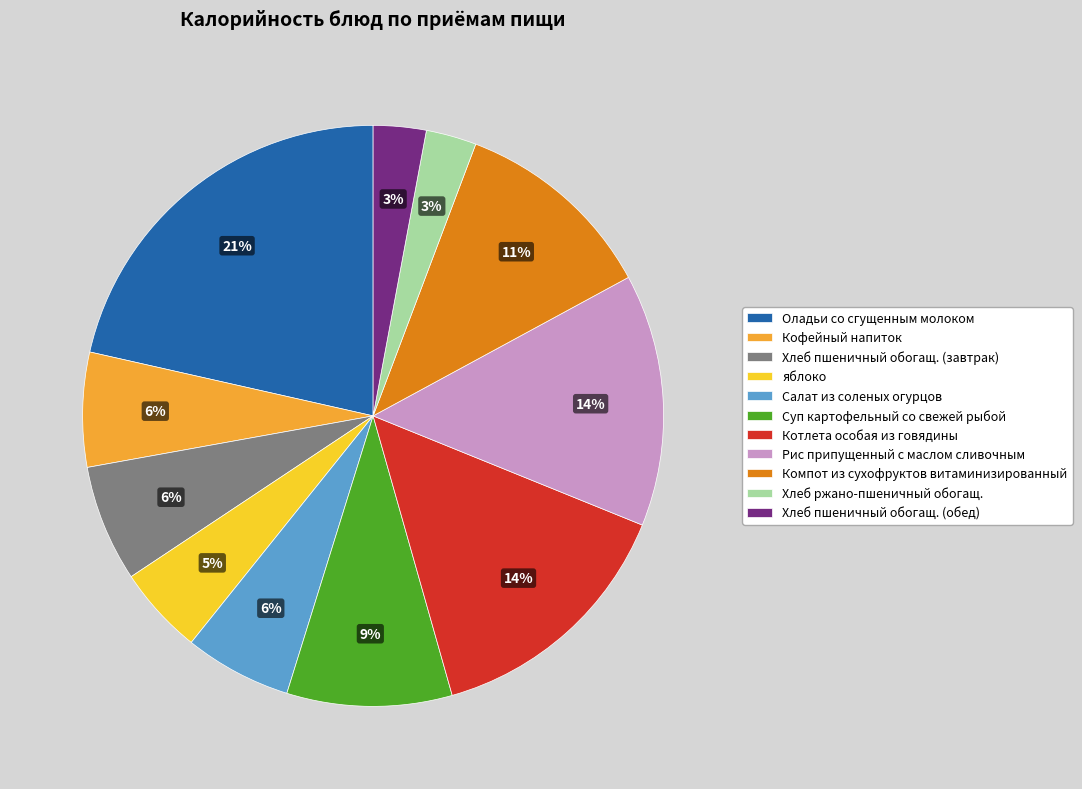

Which has a higher value, яблоко or Суп картофельный со свежей рыбой?

Суп картофельный со свежей рыбой